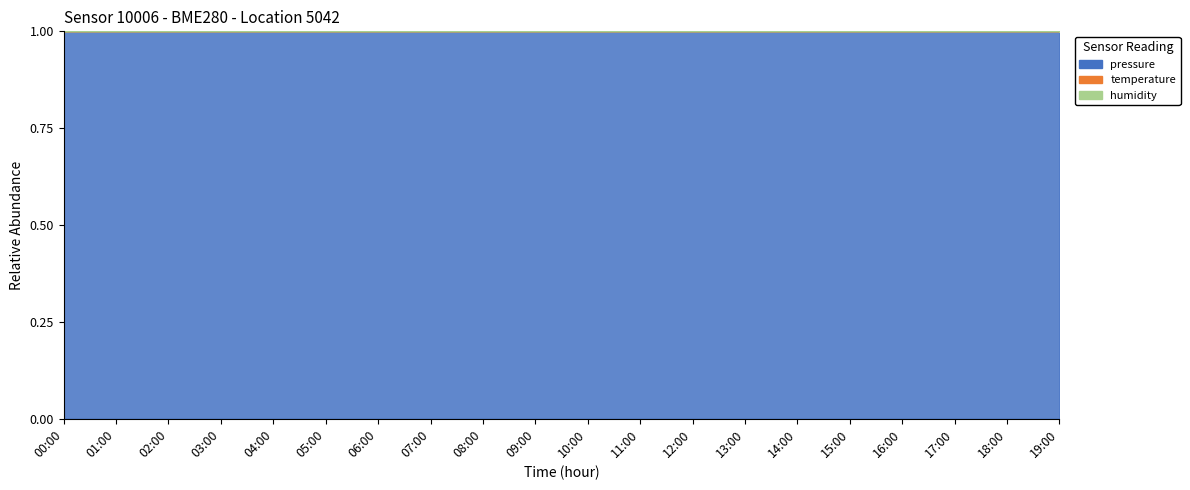

True or false: pressure has a value of 1.0 at 07:00.

True